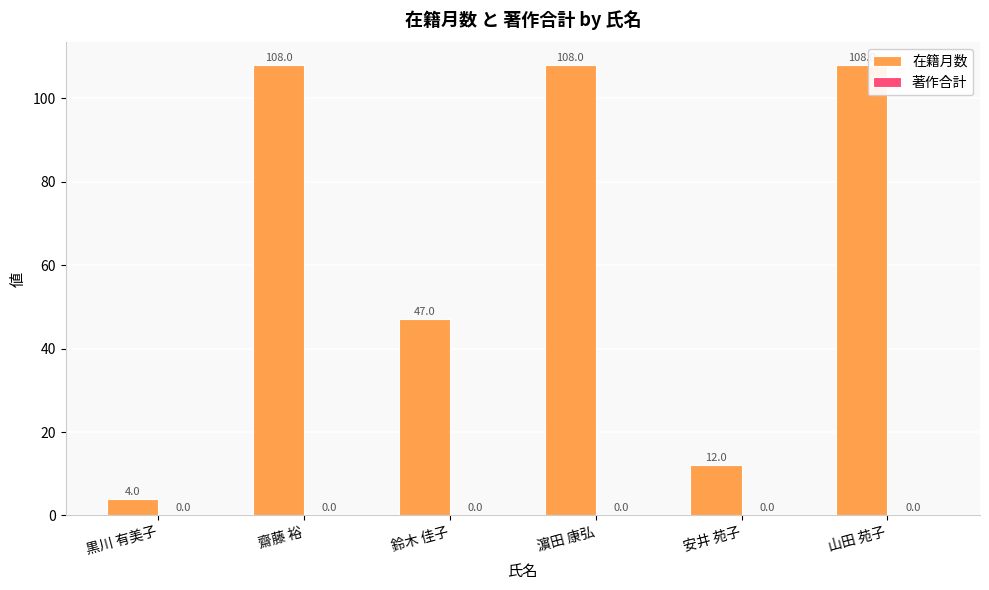

Does the chart contain any negative values?

No